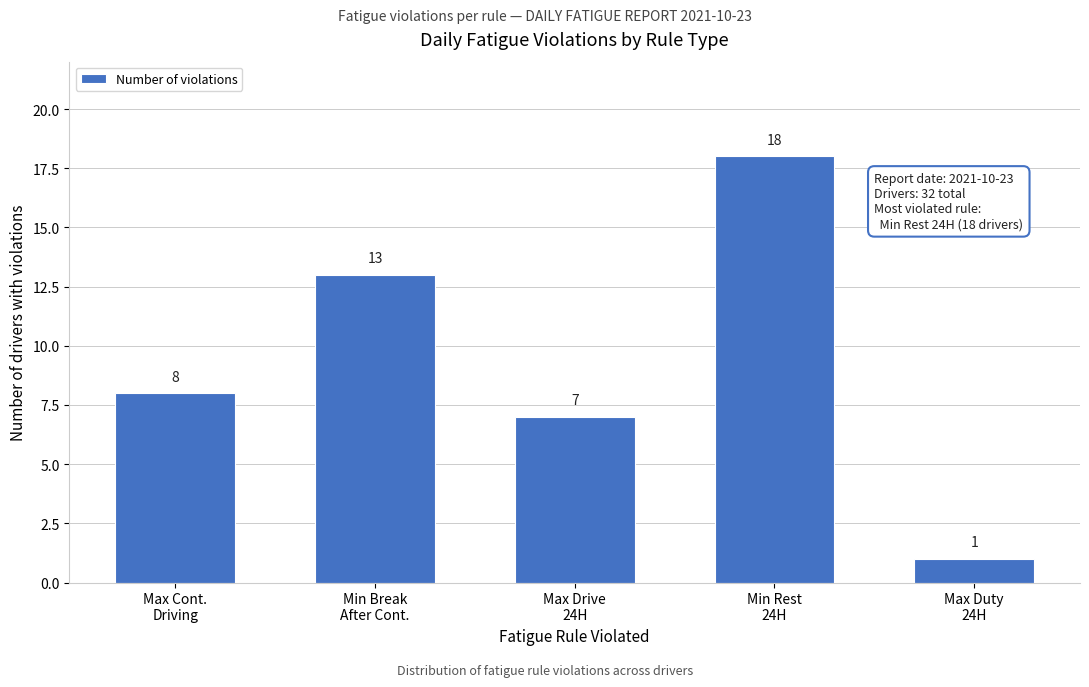

Reading left to right, what are all the values shown in this chart?

8	13	7	18	1